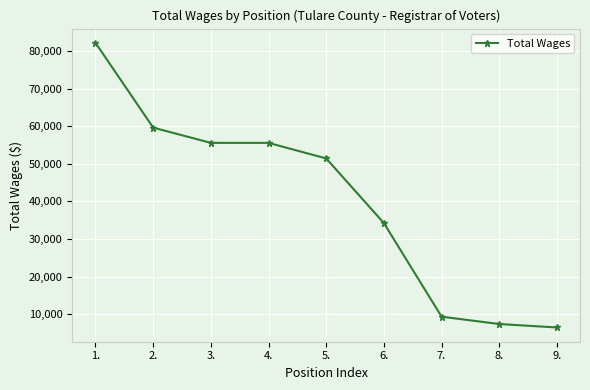

At which label does the data first exceed 51420?

1.